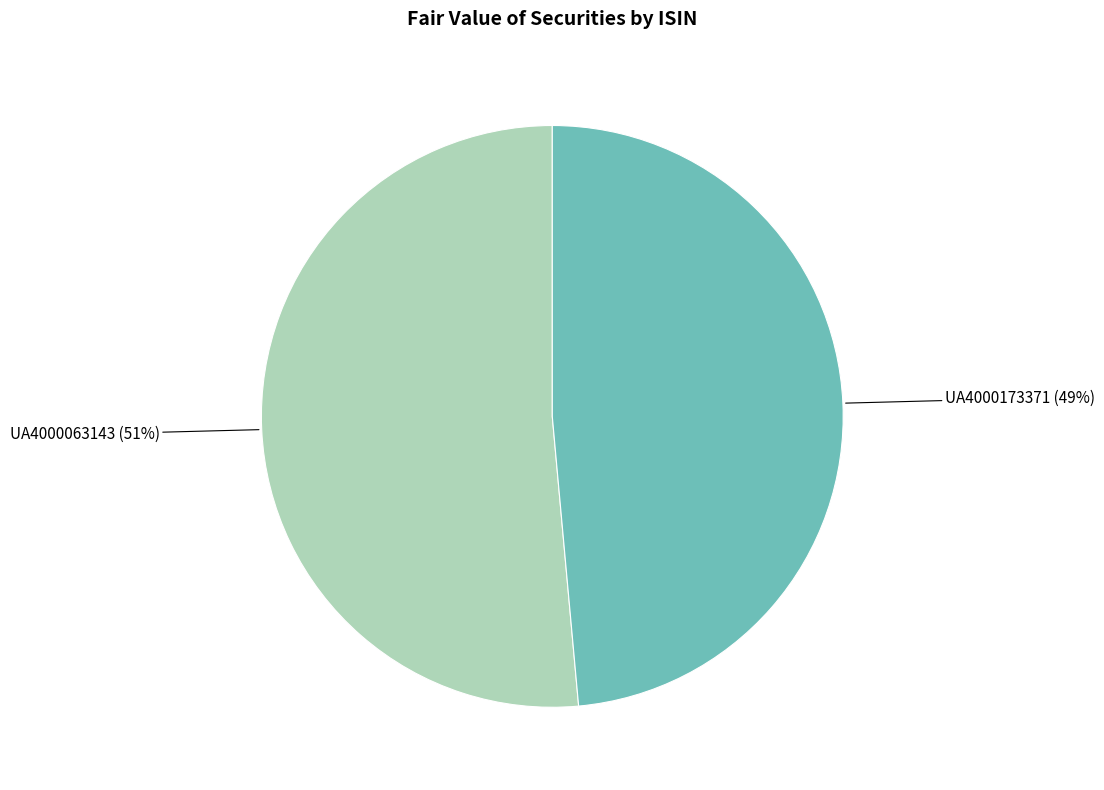

To the nearest percent, what percentage of the pie is UA4000063143?

51%